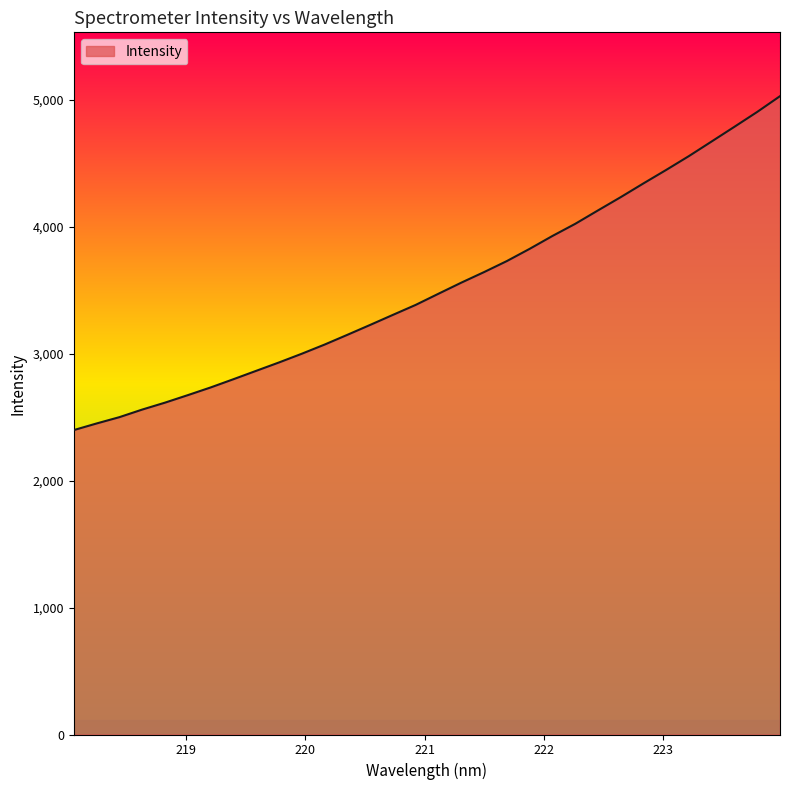

What is the minimum value shown in the chart?

2399.0